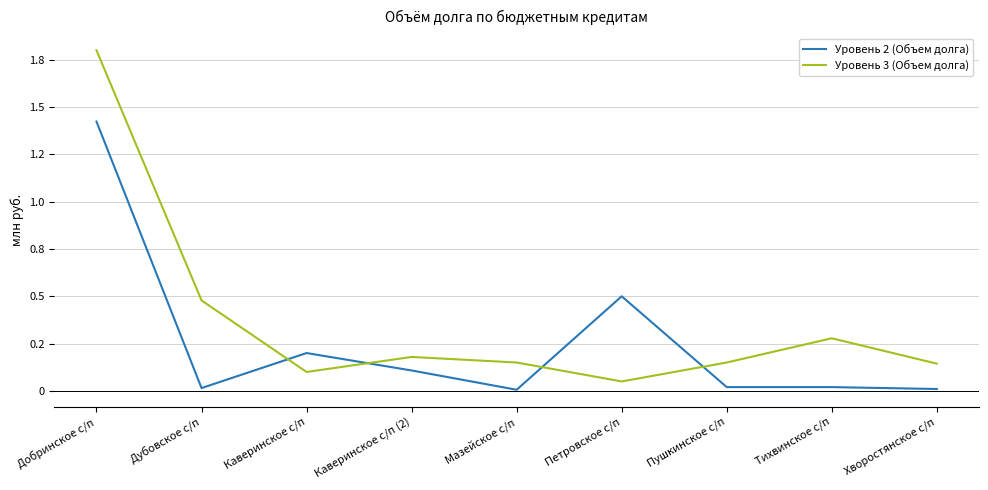

What is the label of the 4th point from the right?

Петровское с/п